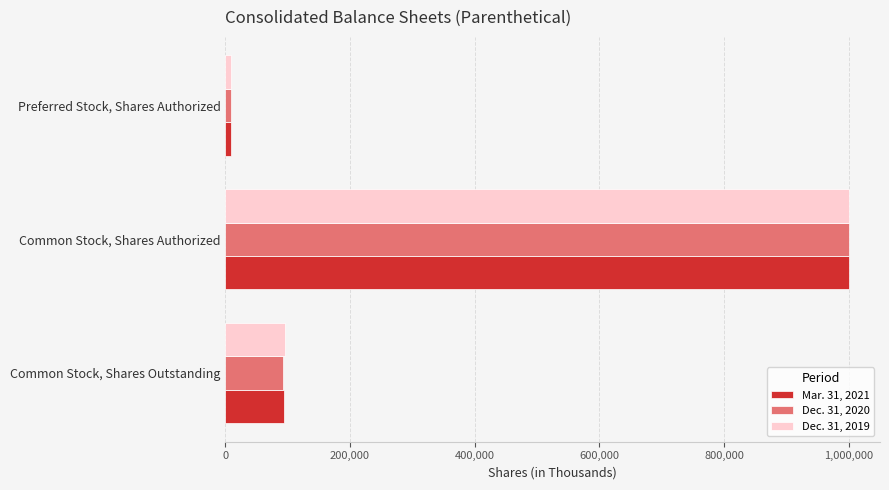

At which category is the sum across all series the highest?

Common Stock, Shares Authorized